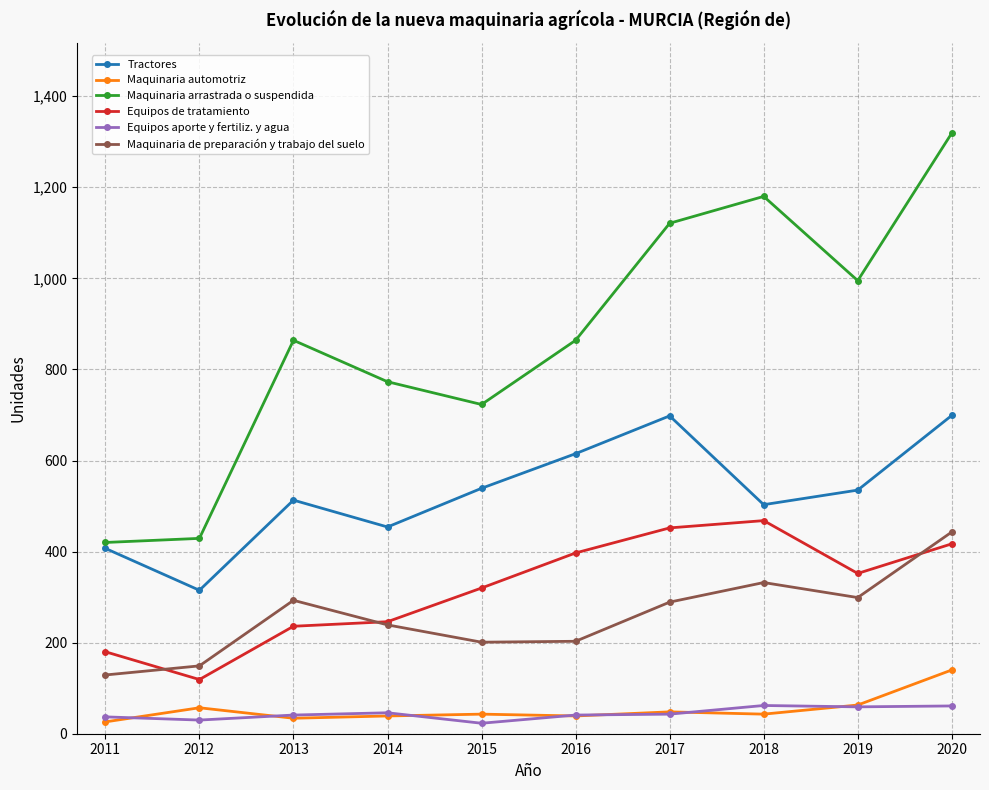

Is it true that Tractores equals 513 at 2013?

True